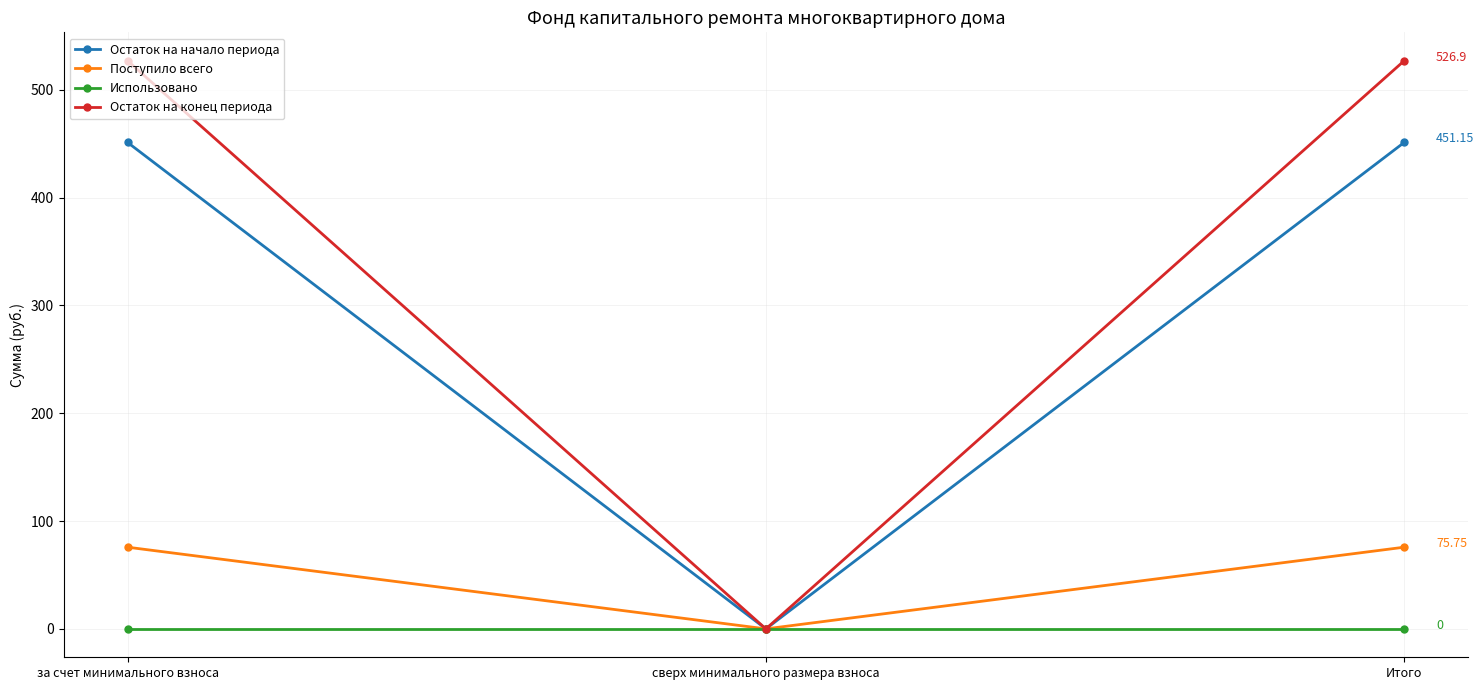

What is the sum of all Поступило всего values?

151.5